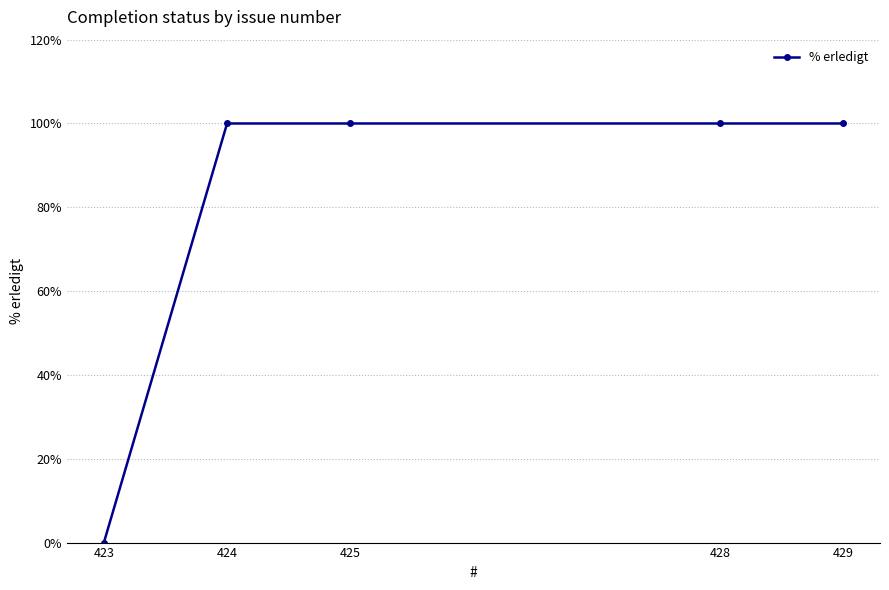

Where is the data nearest to the value 50?

429